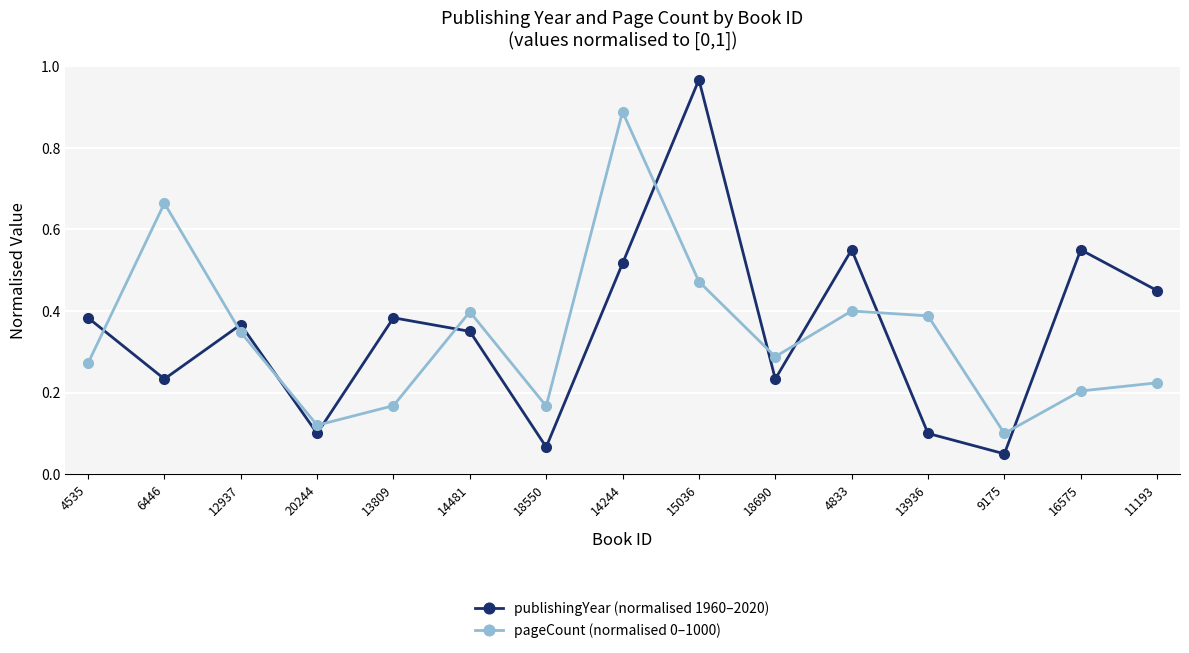

List the series in order of their peak value, lowest first.

pageCount (normalised 0–1000), publishingYear (normalised 1960–2020)